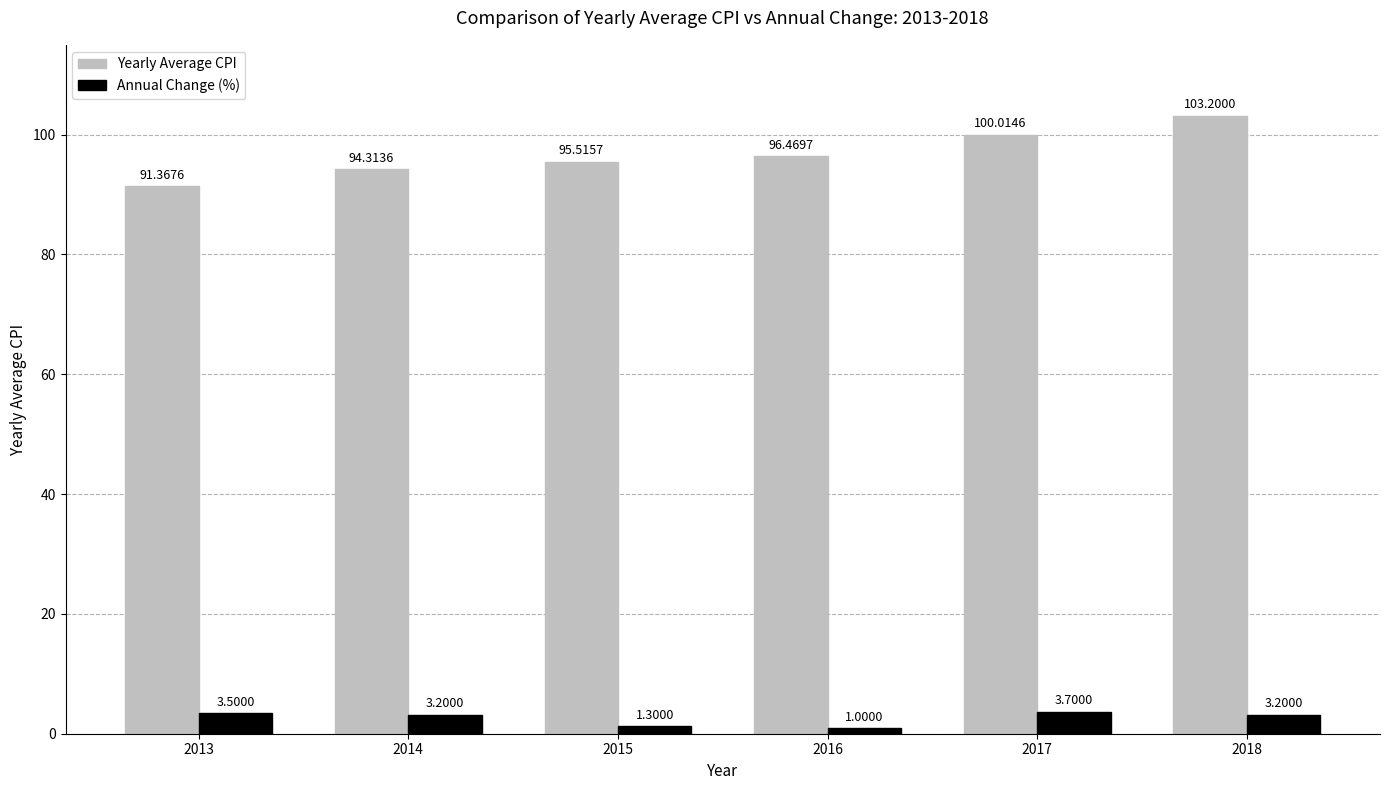

What is the approximate value of Yearly Average CPI at 2017?

100.0